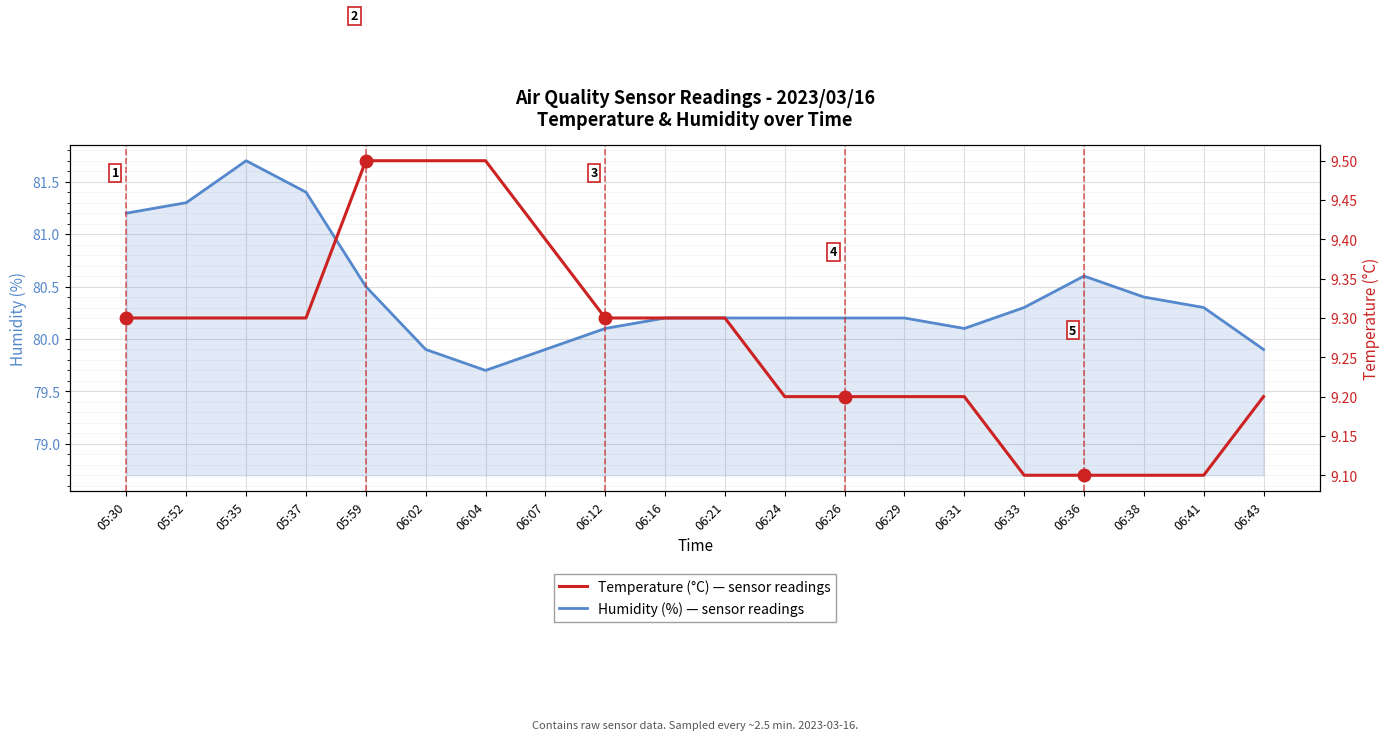

What is the approximate value of Humidity (%) at 06:36?

80.6